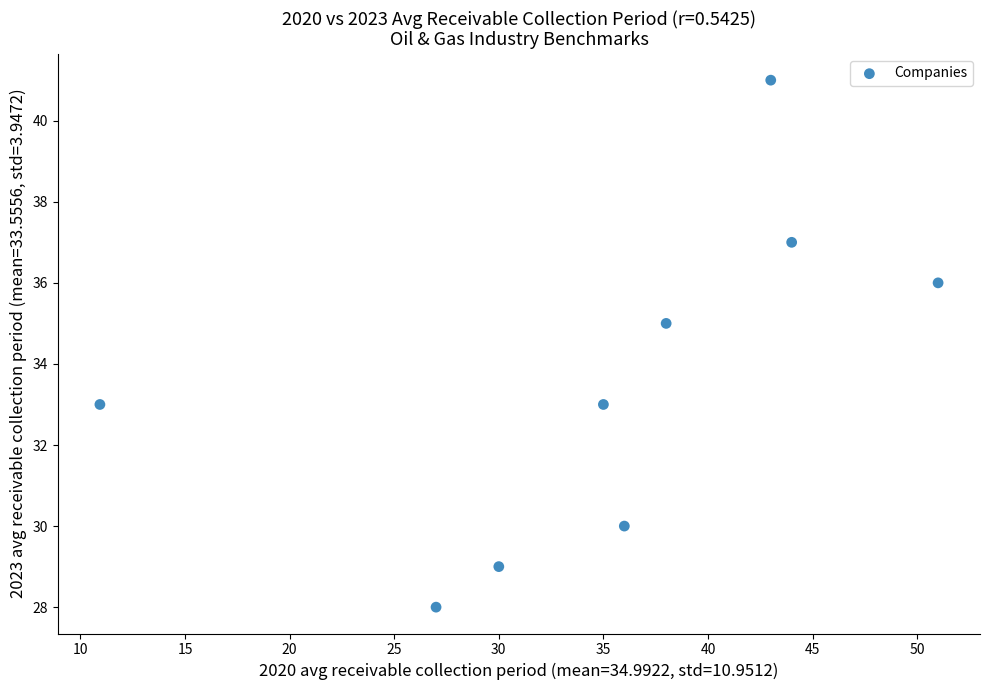

What is the range of Y values (max minus min)?

13